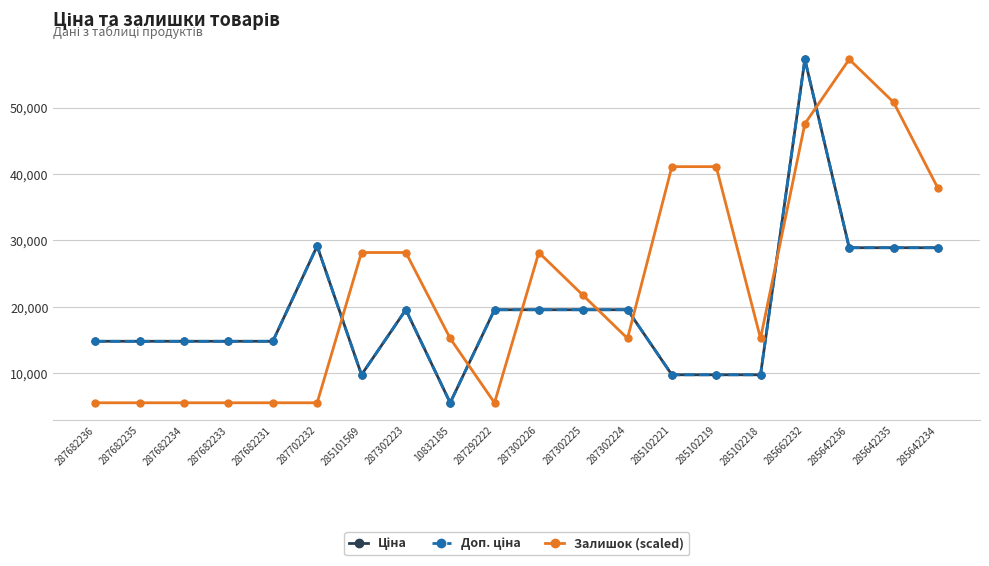

Between which two adjacent categories do Доп. ціна and Залишок (scaled) first intersect?

287702232 and 285101569